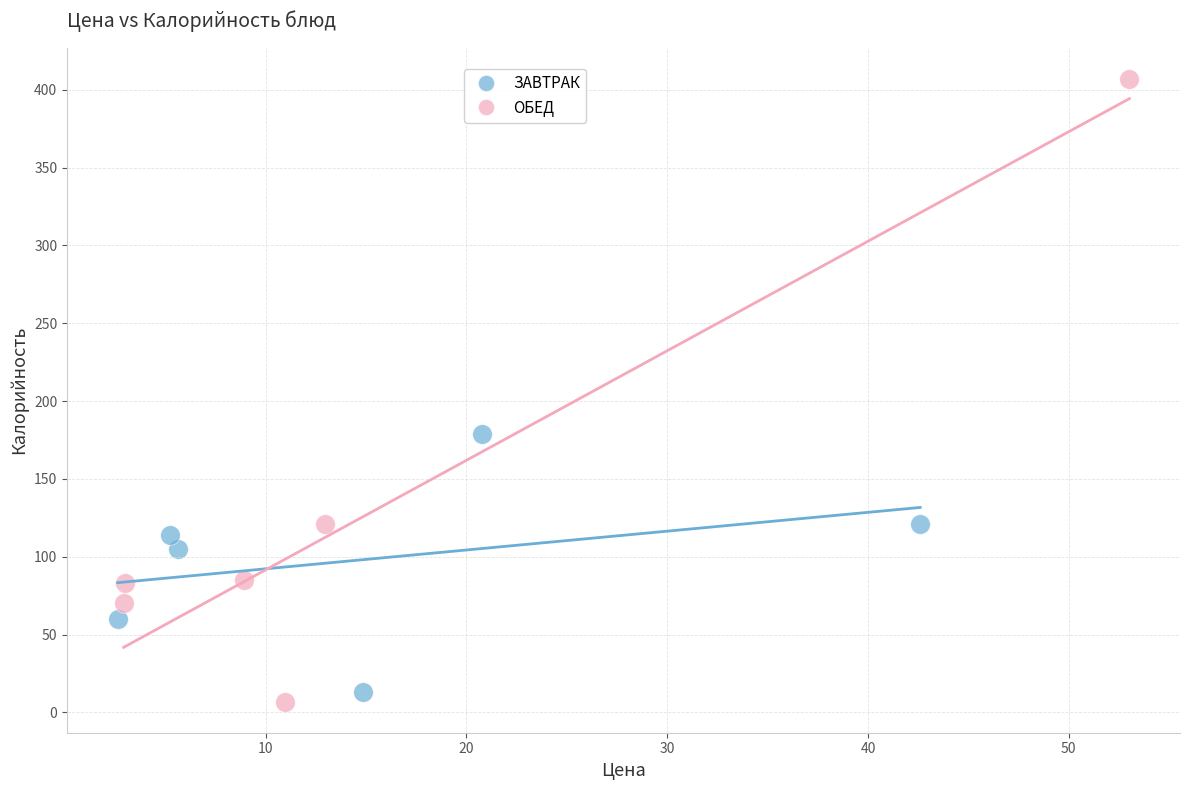

Which series reaches the minimum Y coordinate?

ОБЕД